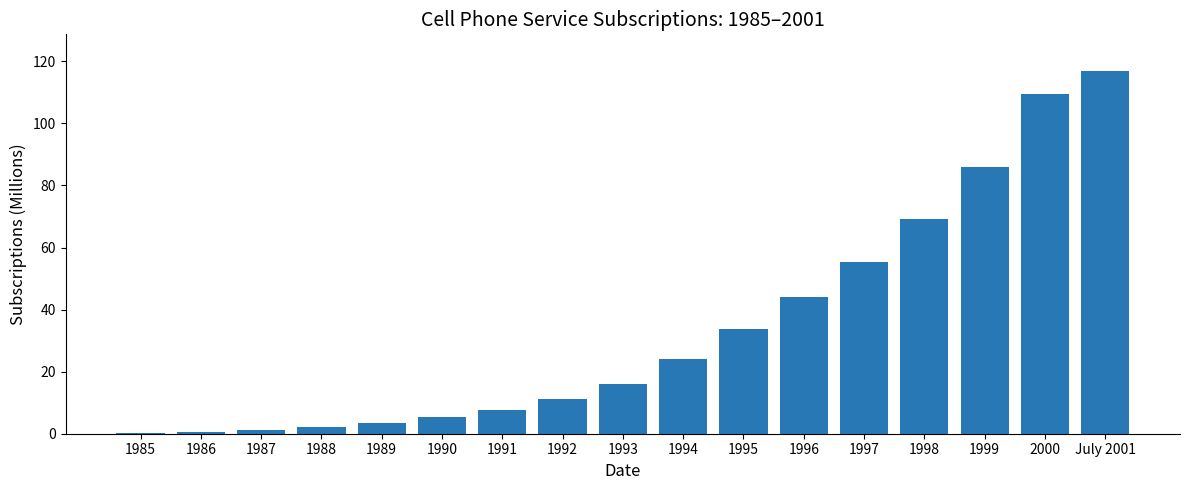

What is the sum of all values?

586.7